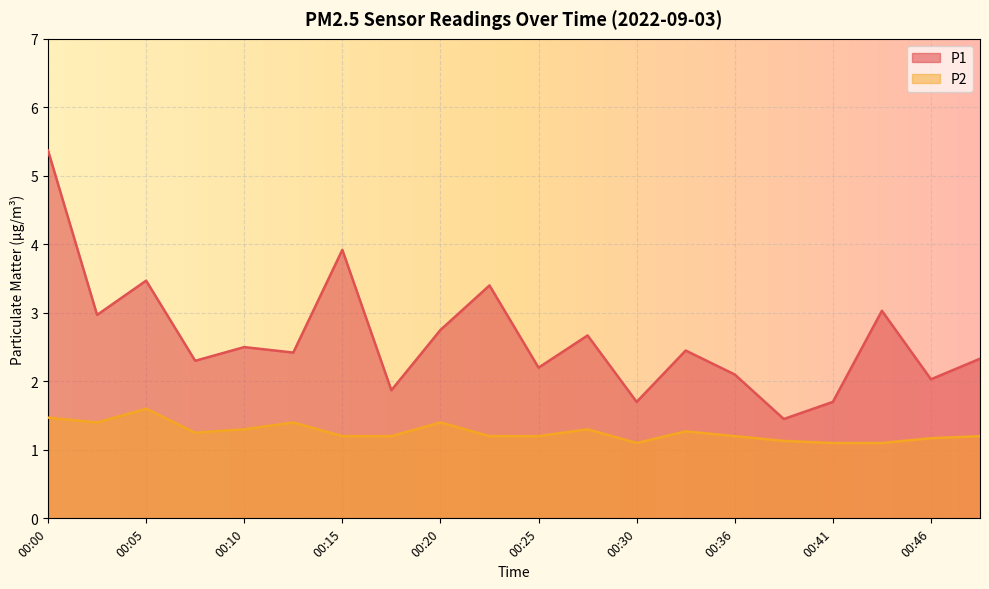

What is the approximate value of P2 at 00:38?

1.1